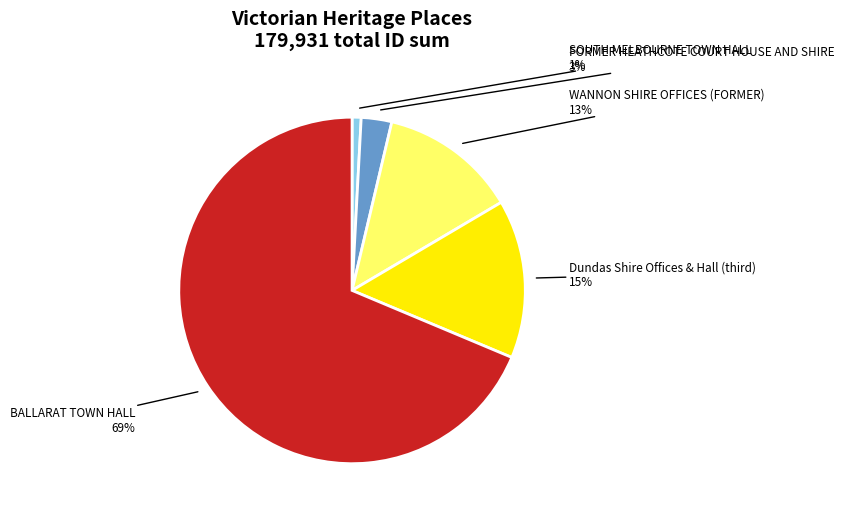

Is there a majority slice in this chart?

Yes